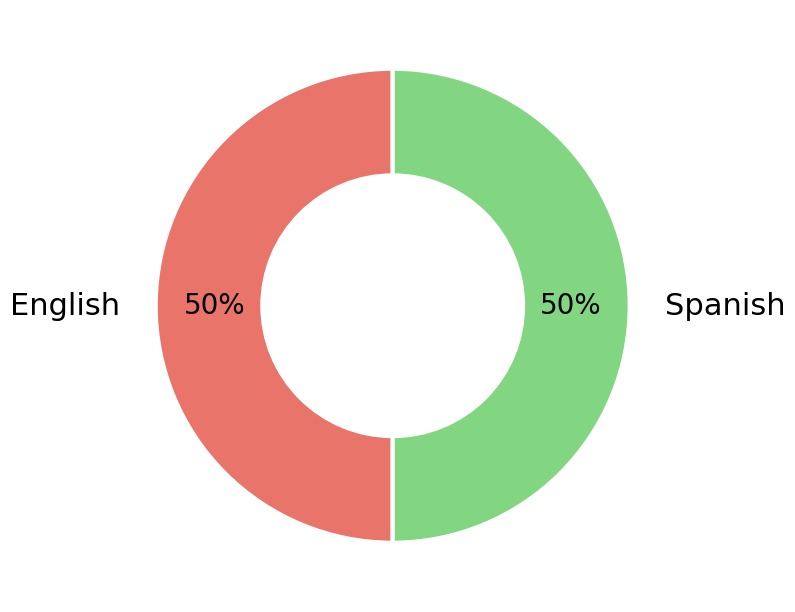

To the nearest percent, what is the average slice percentage?

50%